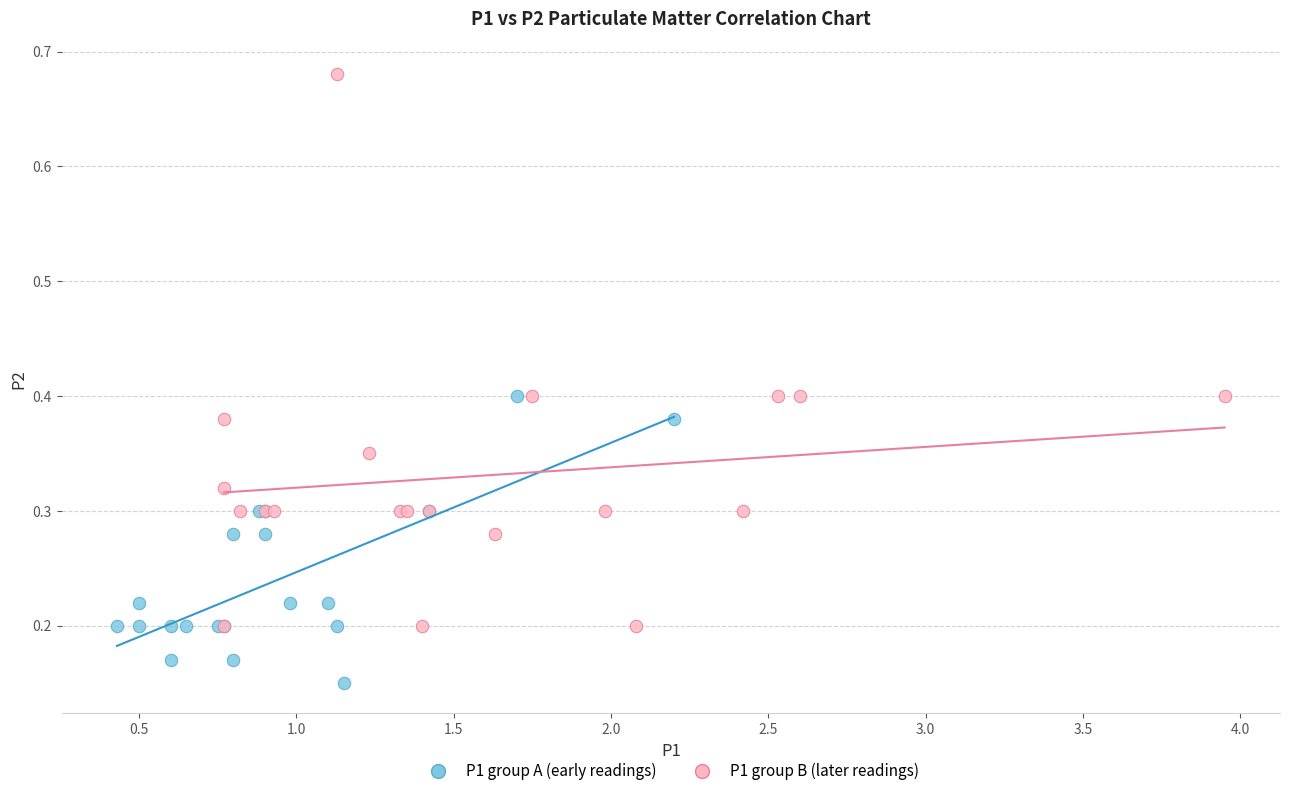

Which series has the widest spread of Y values?

P1 group B (later readings)